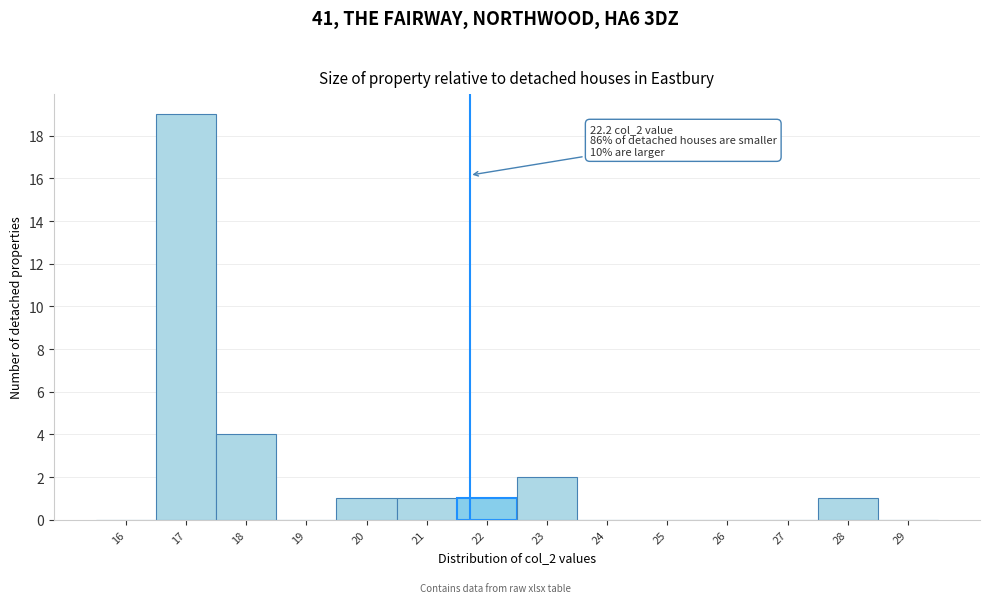

Reading left to right, list all the values displayed in this chart.

16=0	17=19	18=4	19=0	20=1	21=1	22=1	23=2	24=0	25=0	26=0	27=0	28=1	29=0